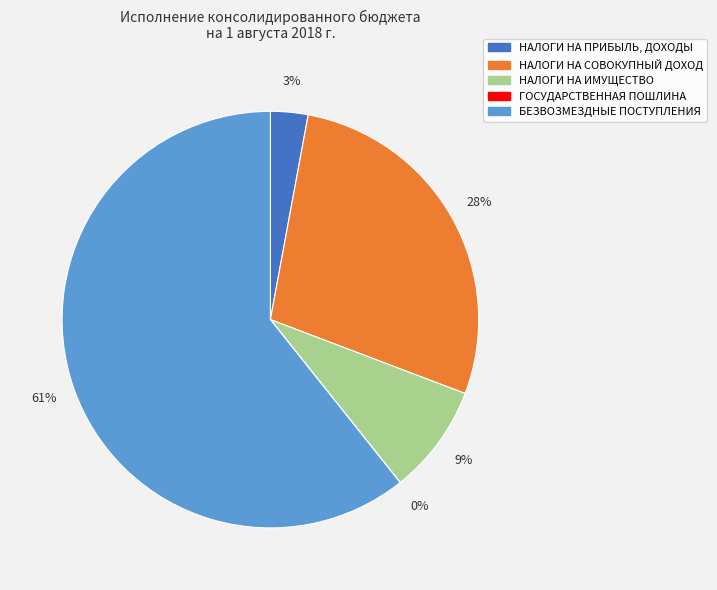

True or false: НАЛОГИ НА ИМУЩЕСТВО accounts for 1% of the total.

False